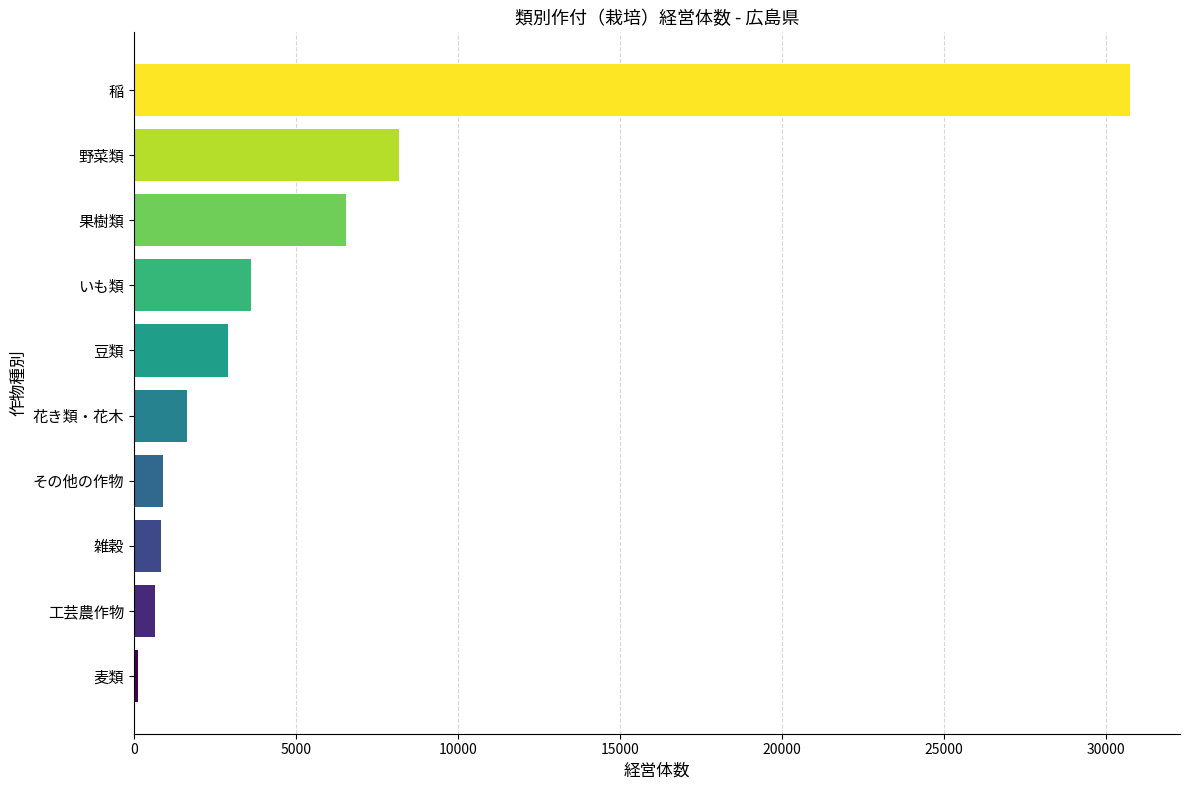

The value at 豆類 is 856. True or false?

False